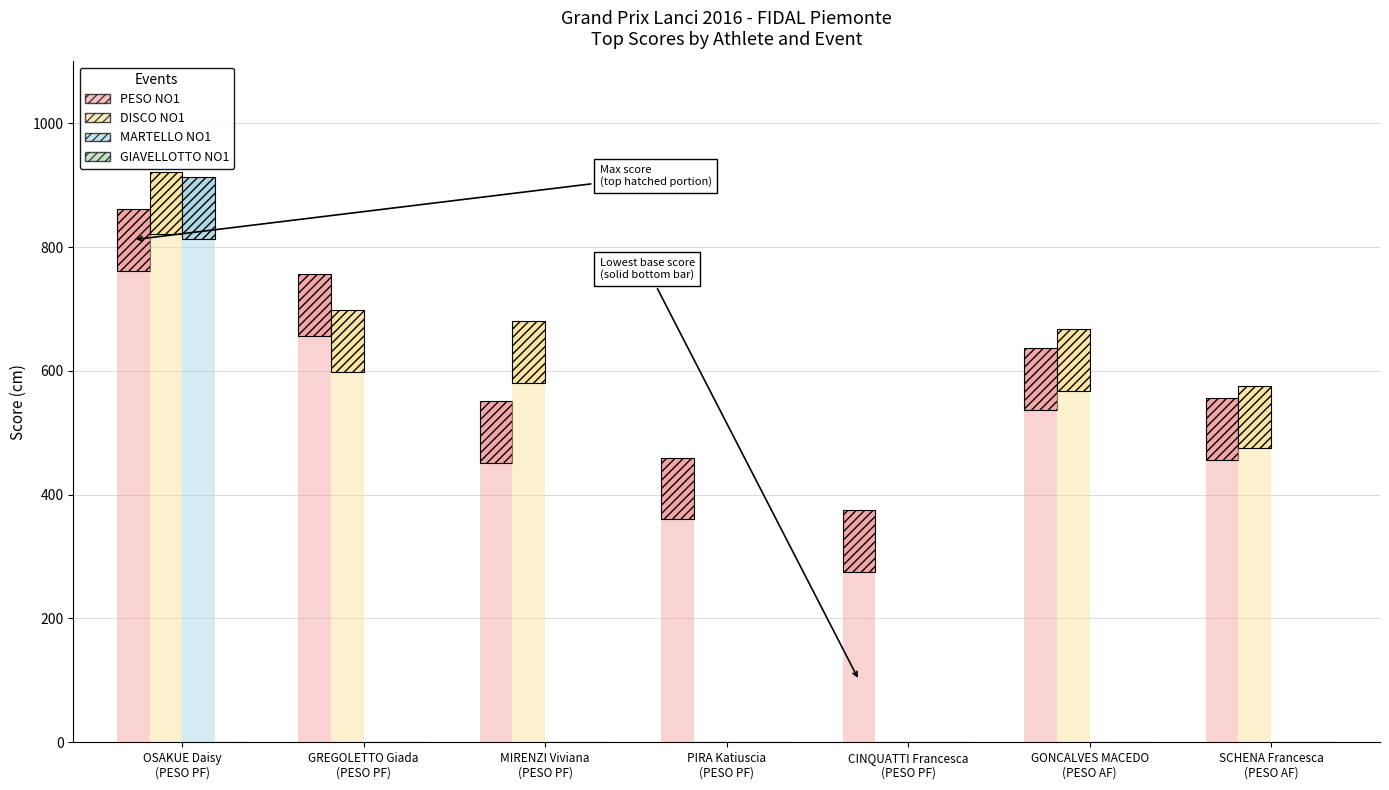

Reading left to right, transcribe all the data shown in this chart.

PESO NO1: 100	100	100	100	100	100	100
DISCO NO1: 100	100	100	0	0	100	100
MARTELLO NO1: 100	0	0	0	0	0	0
GIAVELLOTTO NO1: 0	0	0	0	0	0	0